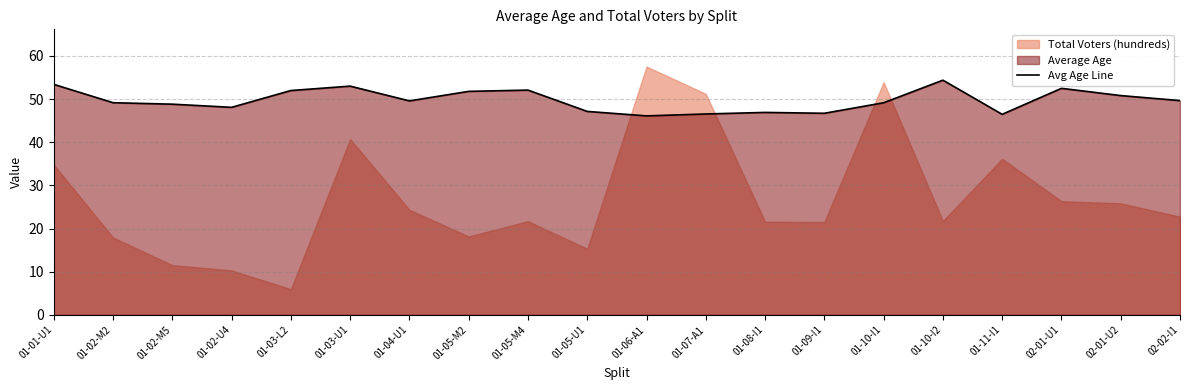

Read the value at 01-05-M4.

52.1